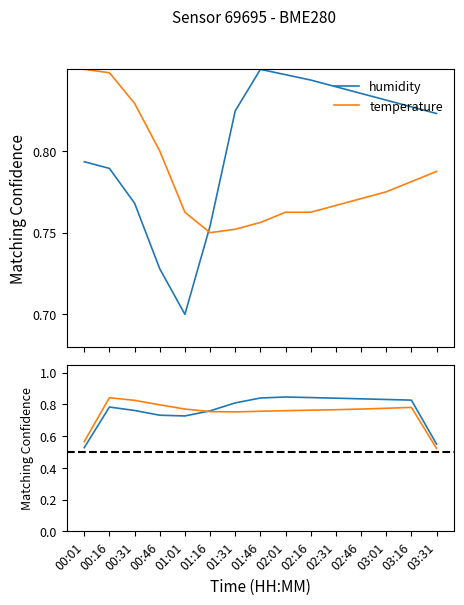

Reading left to right, list all the values displayed in this chart.

humidity: 0.5	0.8	0.8	0.7	0.7	0.8	0.8	0.8	0.8	0.8	0.8	0.8	0.8	0.8	0.5
temperature: 0.6	0.8	0.8	0.8	0.8	0.8	0.8	0.8	0.8	0.8	0.8	0.8	0.8	0.8	0.5